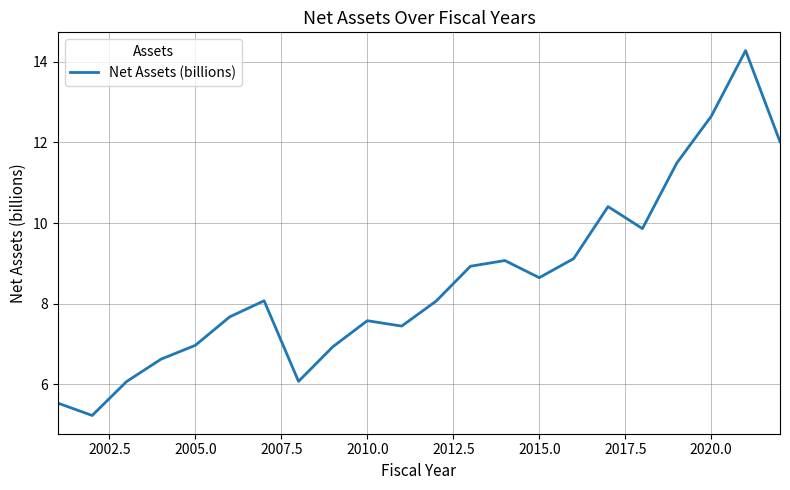

How many series are shown in this chart?

1